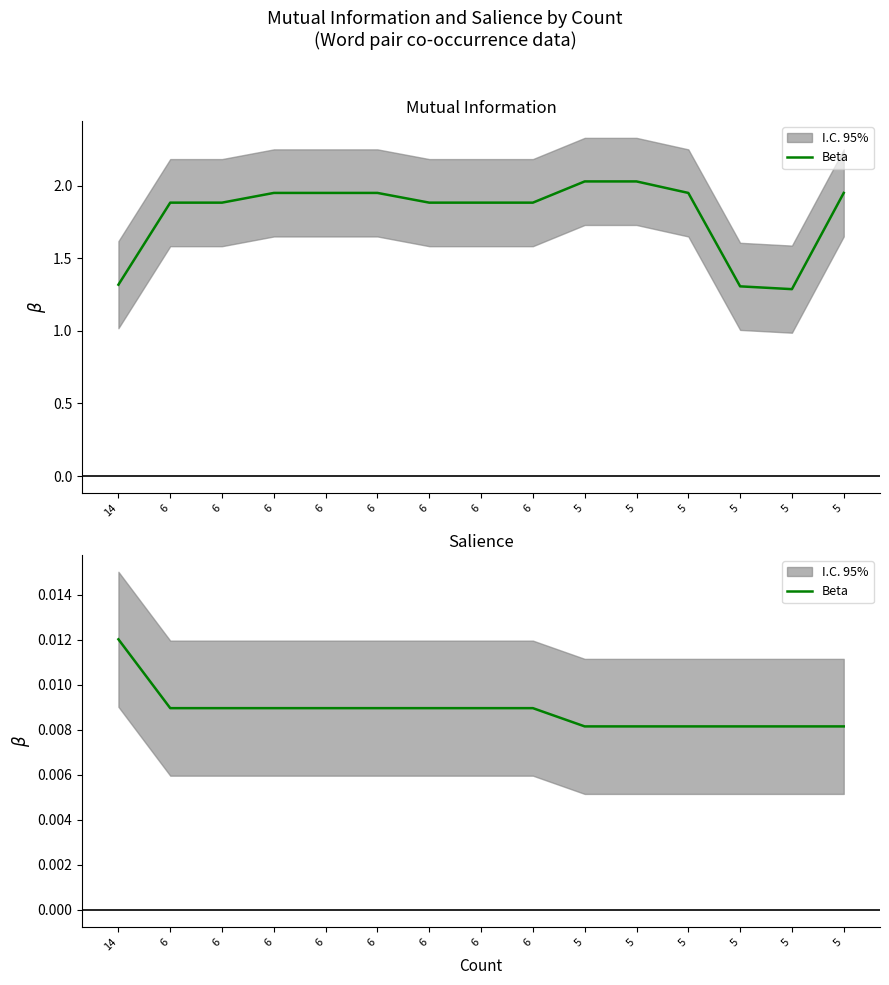

Does the chart display data point markers on the line(s)?

No